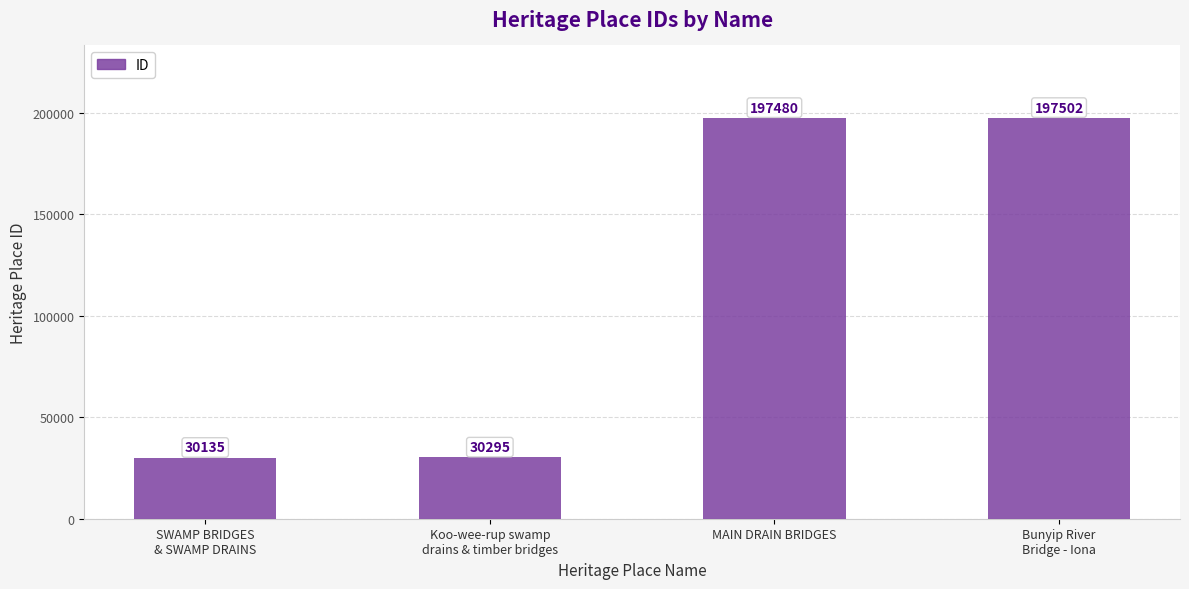

How many distinct data groups are displayed?

1